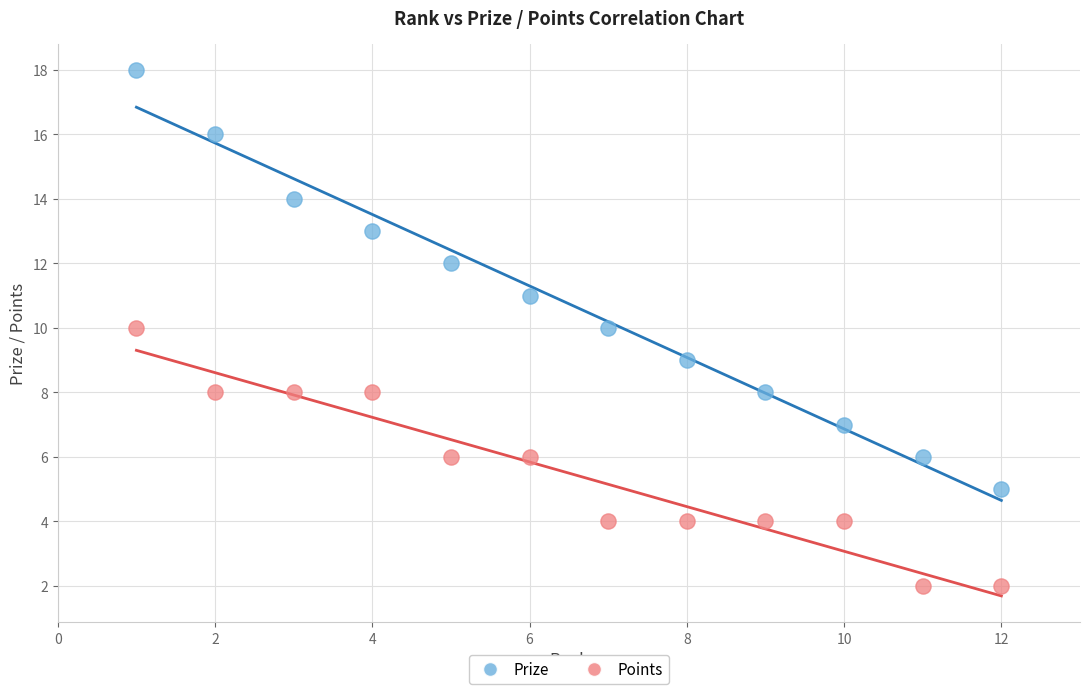

What is the X range (max minus min) for the scatter plot?

11